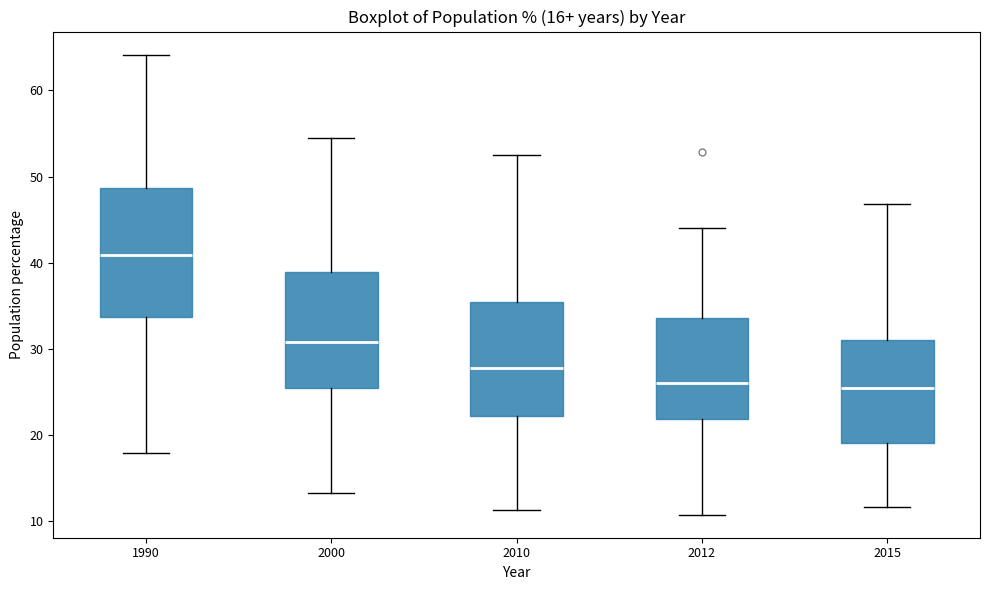

Which box's median line is the highest?

1990